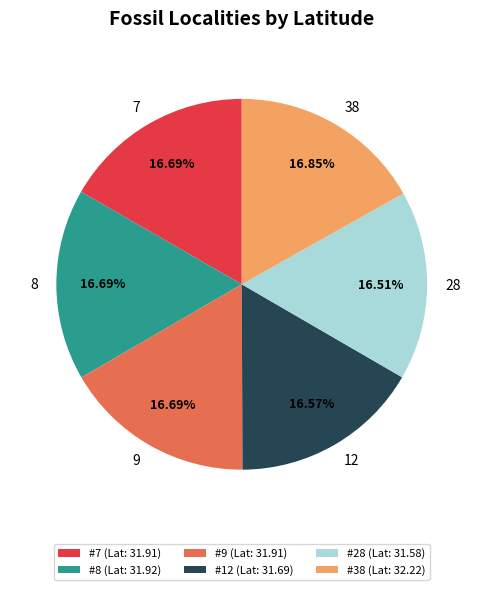

Combined, do #8 (Lat: 31.92) and #38 (Lat: 32.22) account for over 50%?

No